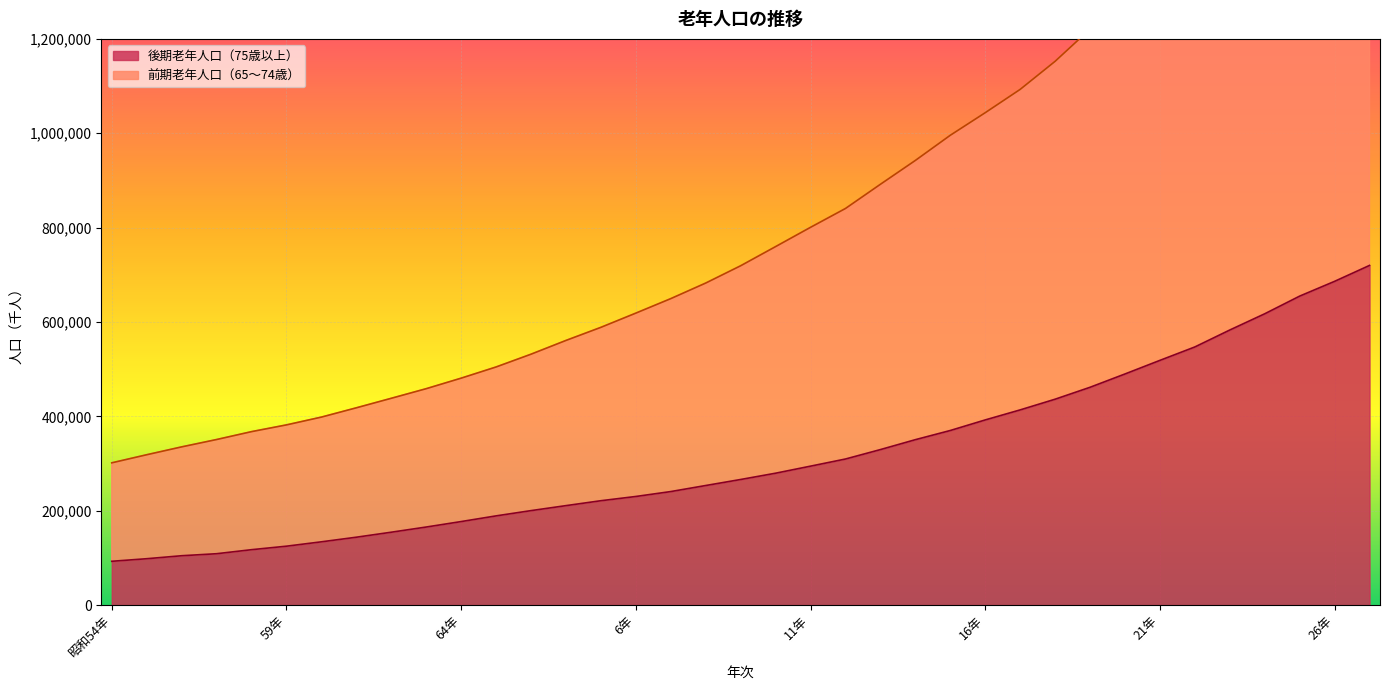

True or false: 後期老年人口（75歳以上） and 前期老年人口（65～74歳） cross at least once.

False